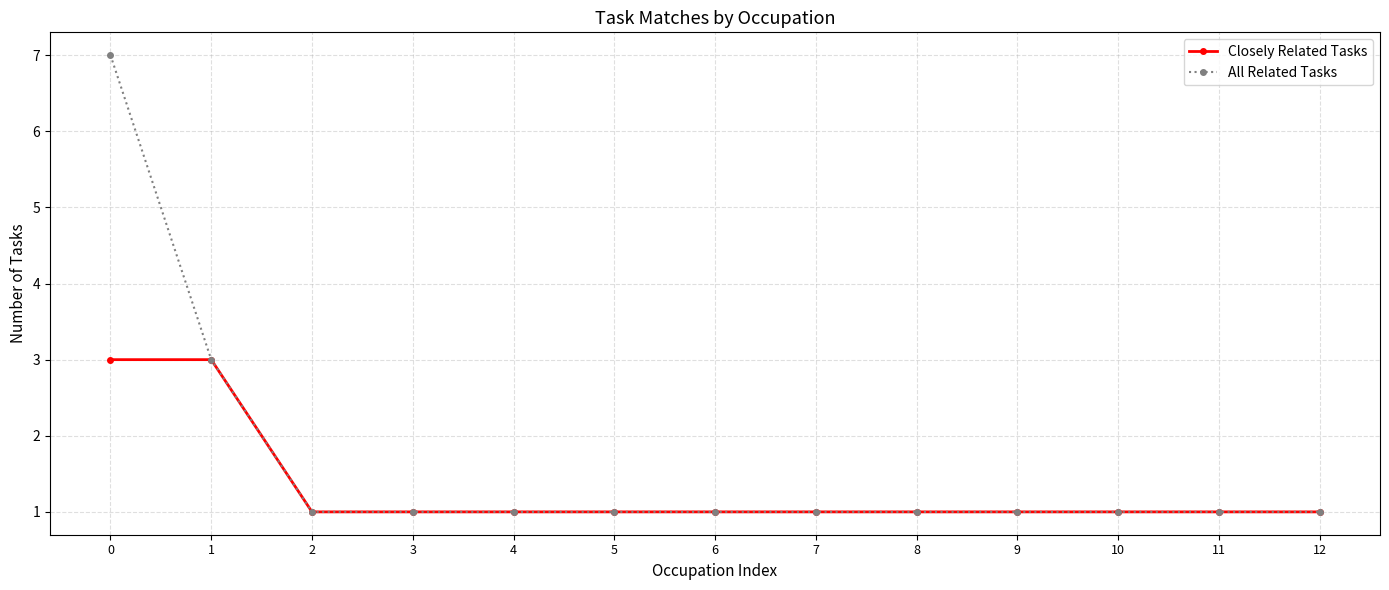

Reading left to right, transcribe all the data shown in this chart.

Closely Related Tasks: 0=3	1=3	2=1	3=1	4=1	5=1	6=1	7=1	8=1	9=1	10=1	11=1	12=1
All Related Tasks: 0=7	1=3	2=1	3=1	4=1	5=1	6=1	7=1	8=1	9=1	10=1	11=1	12=1